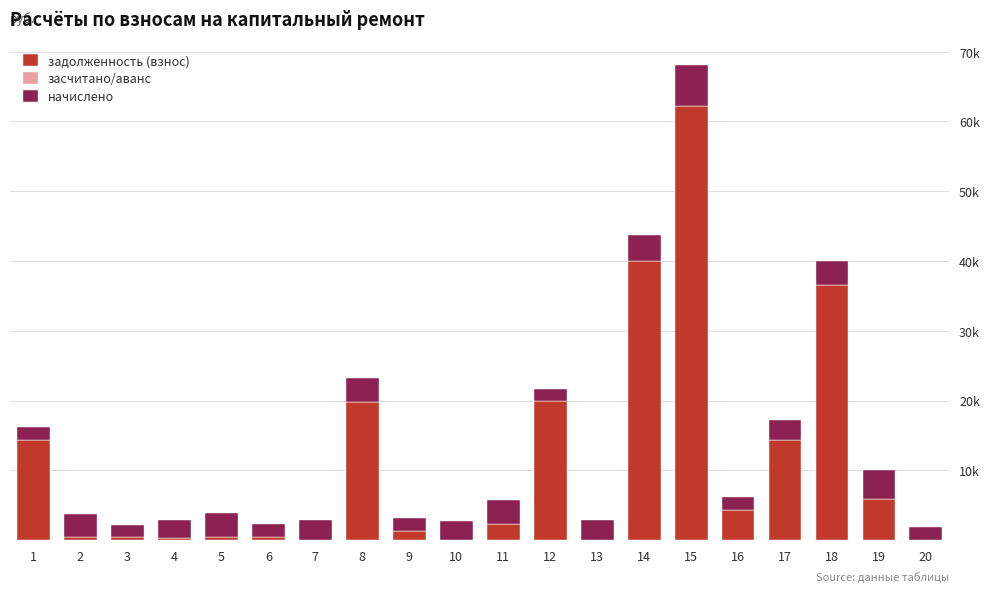

What is the highest value of the задолженность (взнос) series?

62261.0